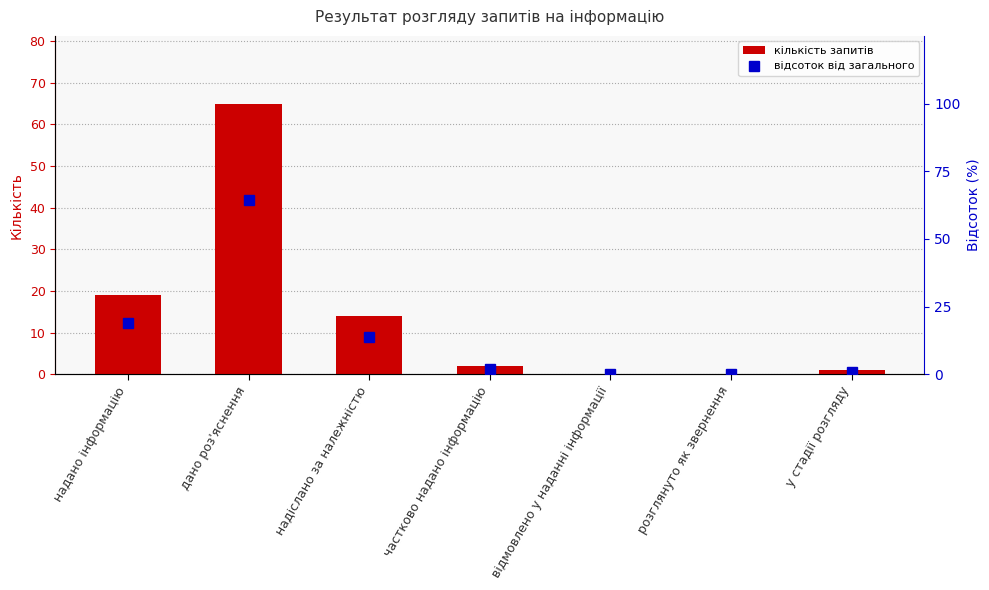

The value of кількість запитів at дано роз'яснення is 65.0. True or false?

True